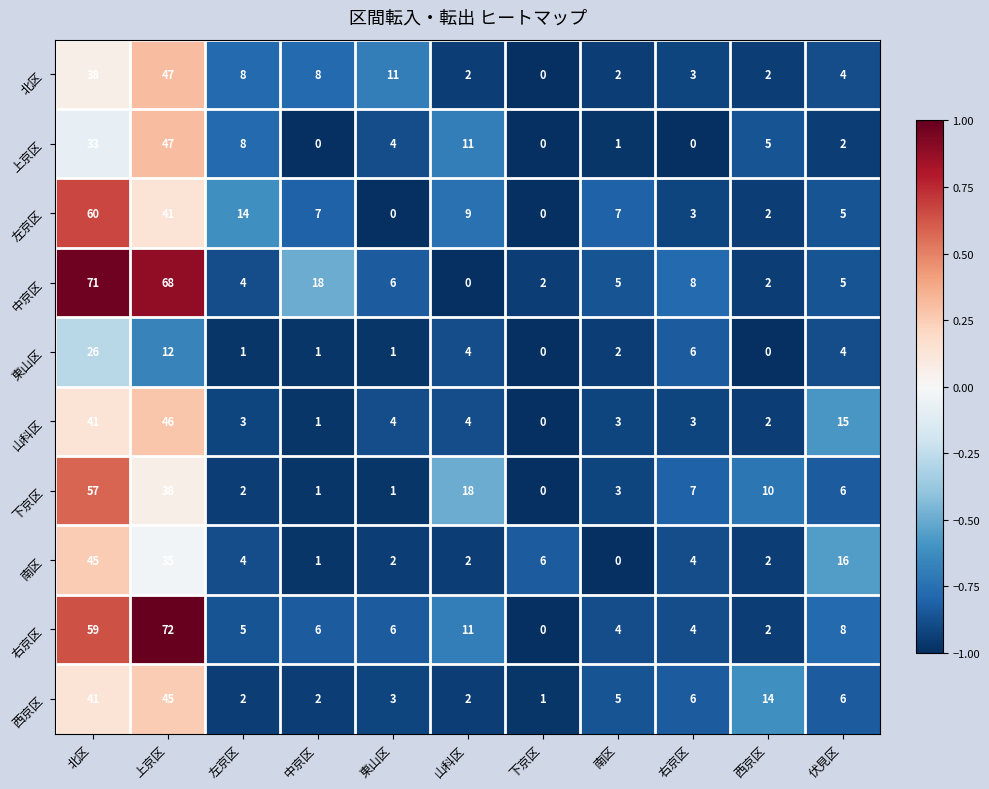

True or false: 上京区 has a value of 2 at 伏見区.

True